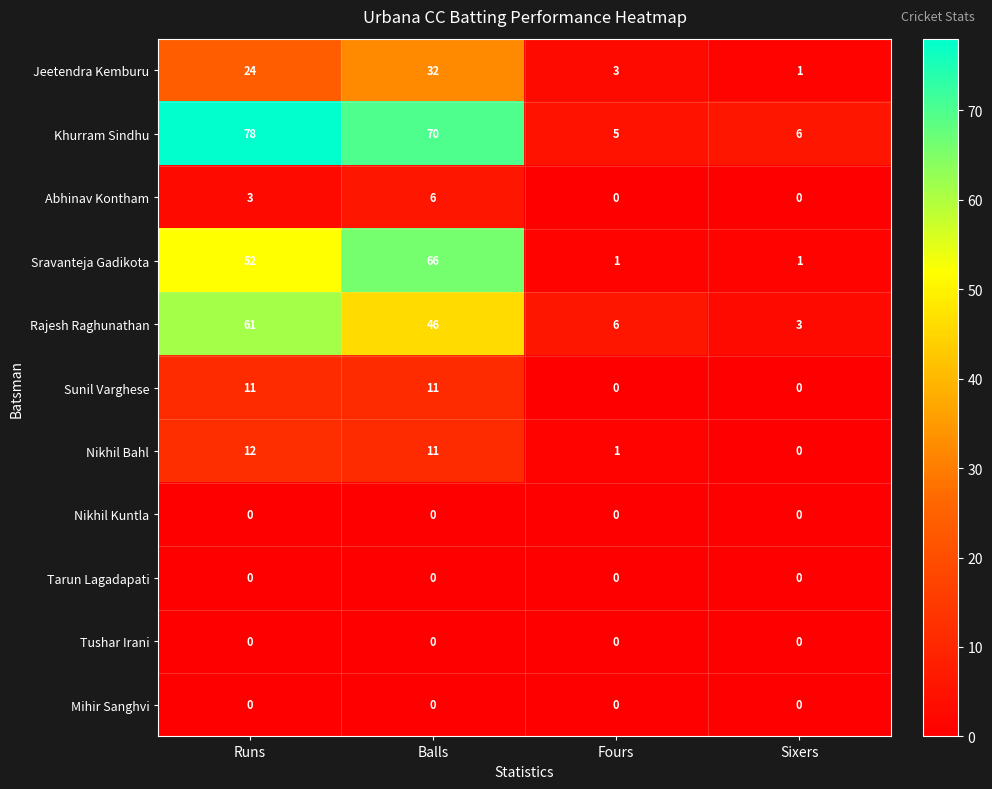

Which series has the widest spread of values?

Khurram Sindhu